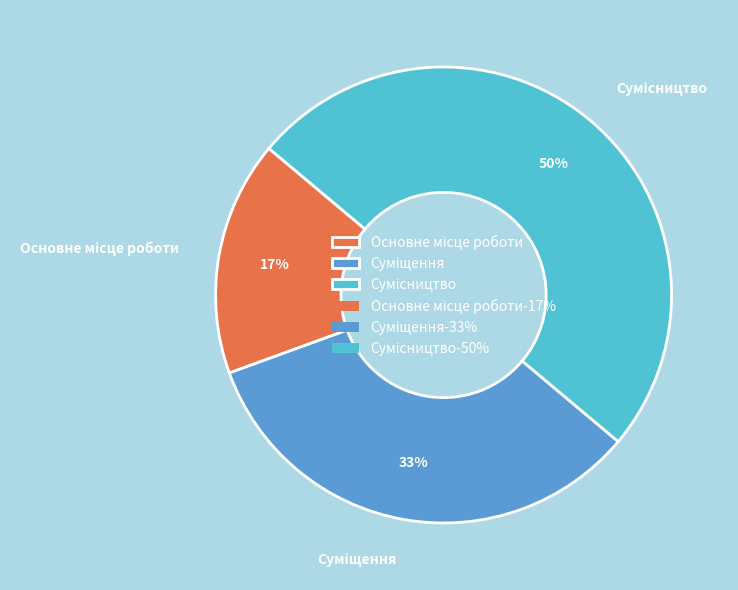

How many segments does this pie chart have?

3